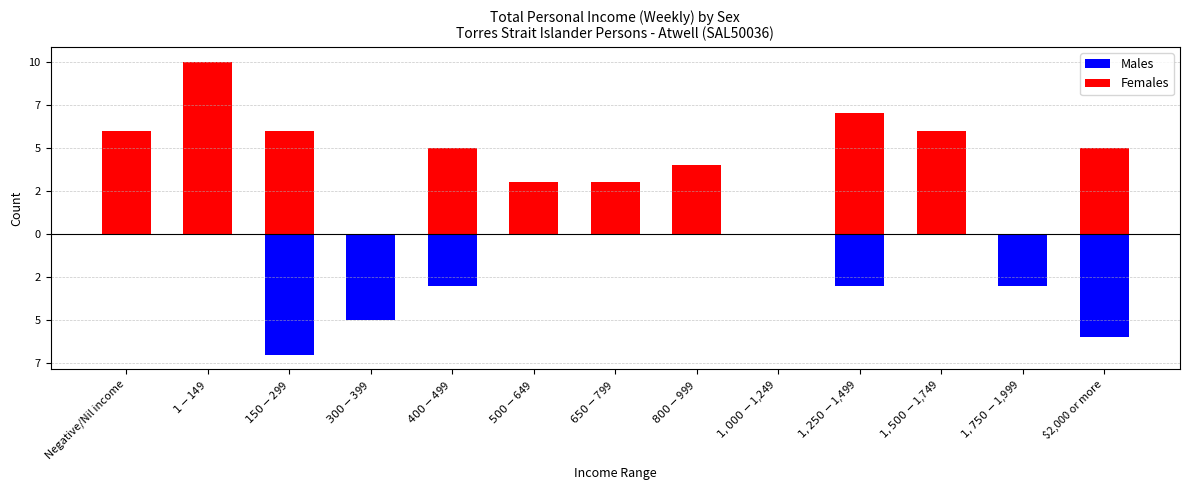

What is the maximum value shown in the chart?

10